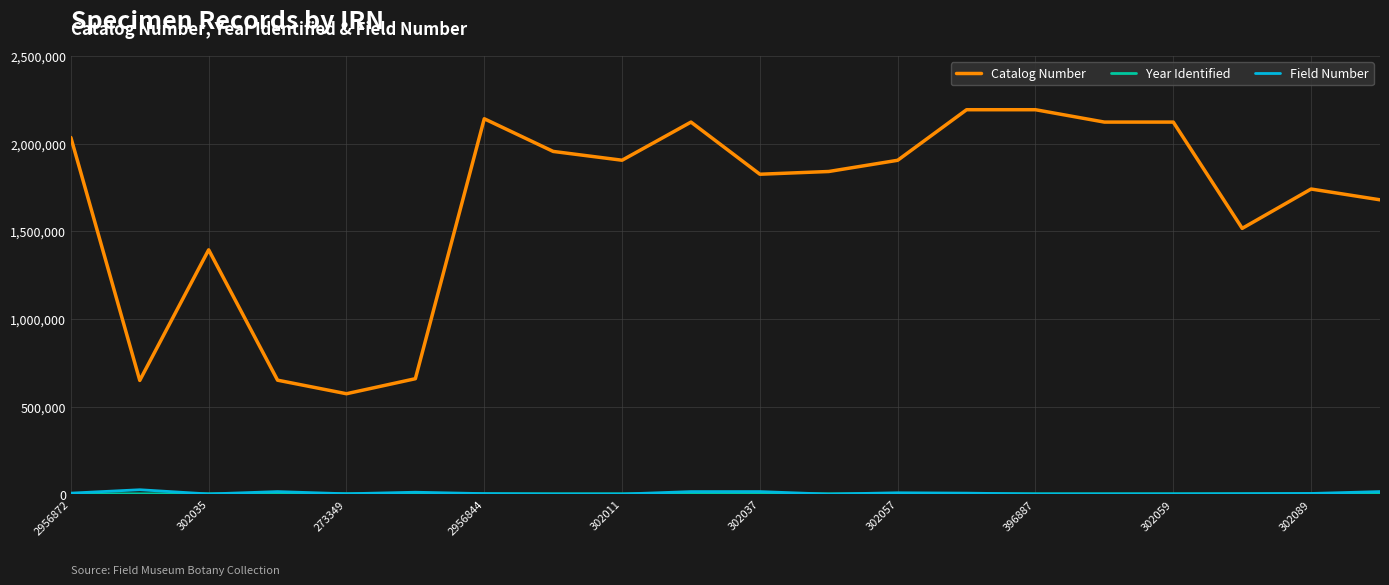

True or false: Field Number and Catalog Number intersect in this chart.

False